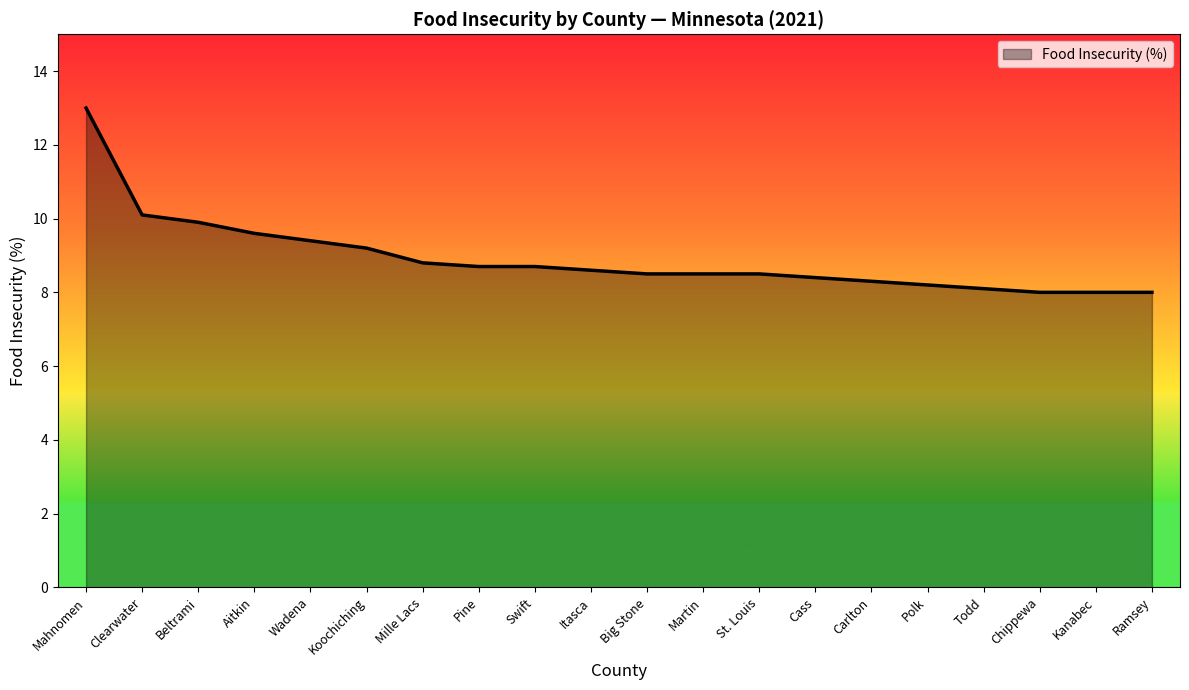

What is the minimum value shown in the chart?

8.0